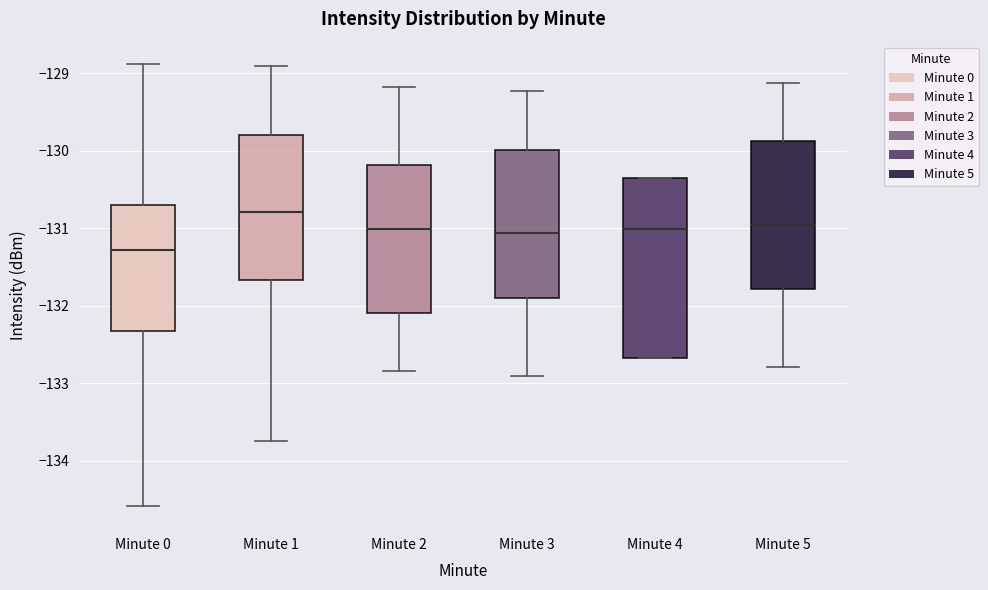

Which box has the highest median line?

Minute 1